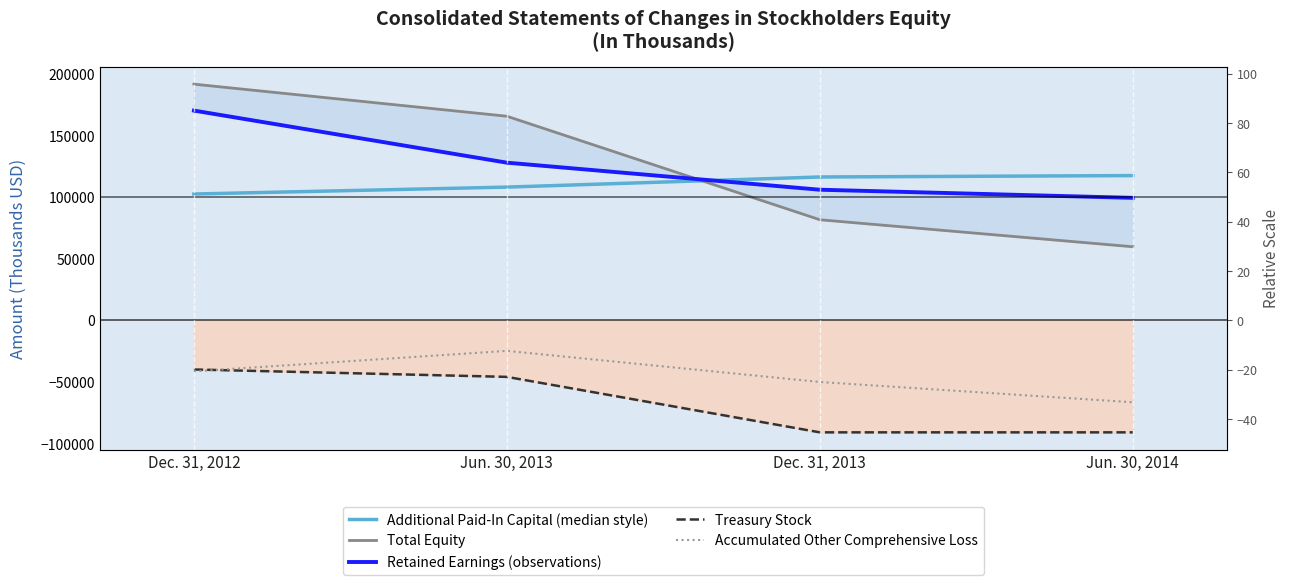

True or false: Total Equity and Accumulated Other Comprehensive Loss cross at least once.

False